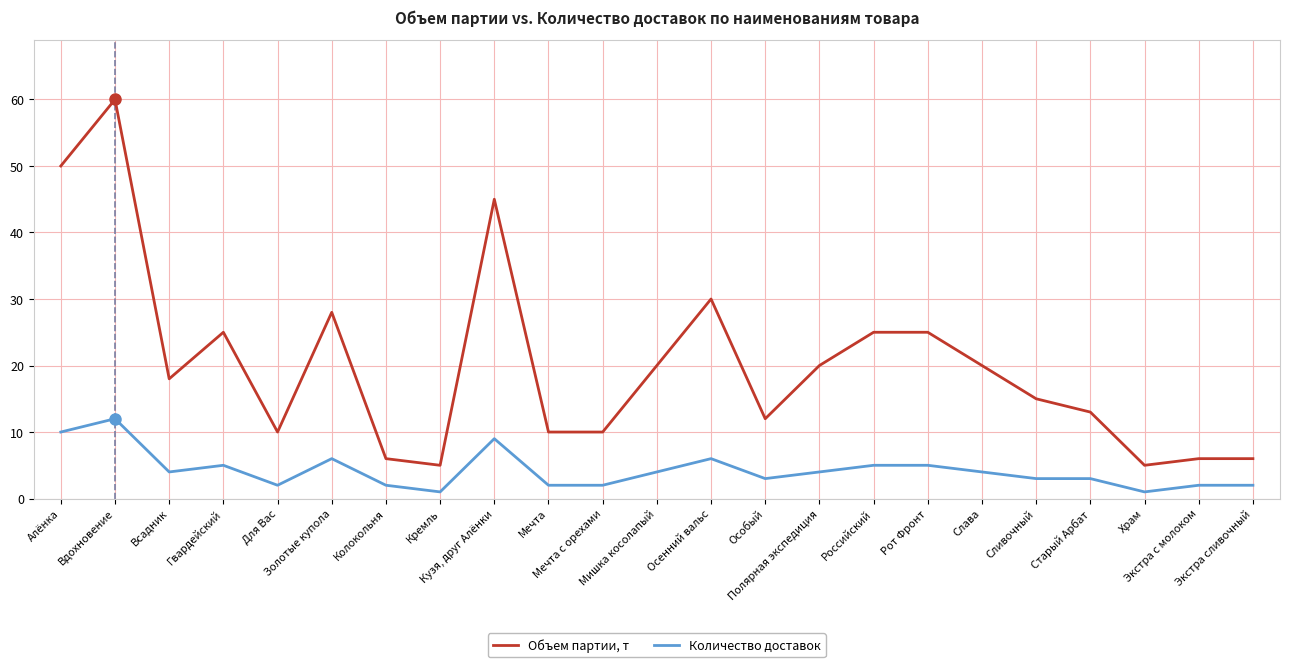

What is the maximum value shown in the chart?

60